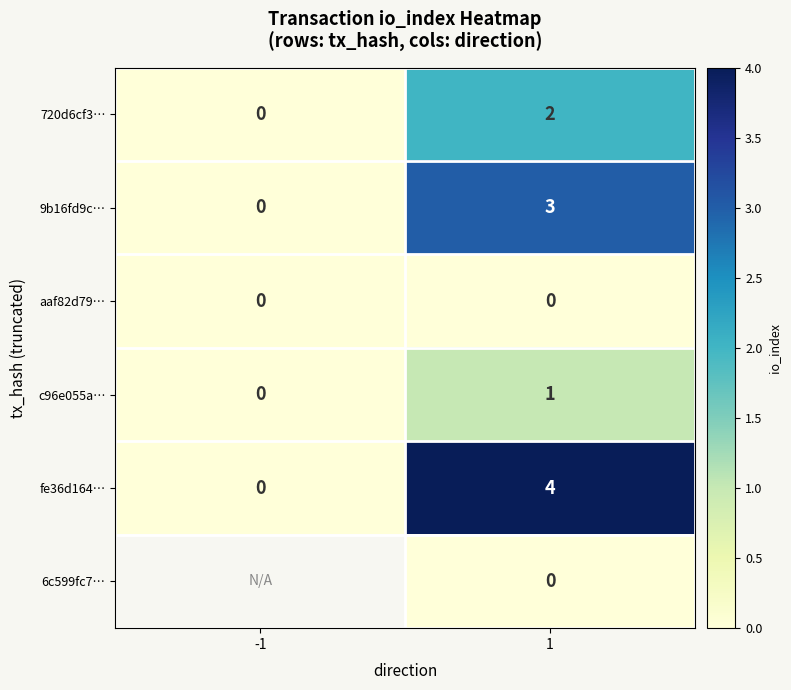

What is the sum of all fe36d164… values?

4